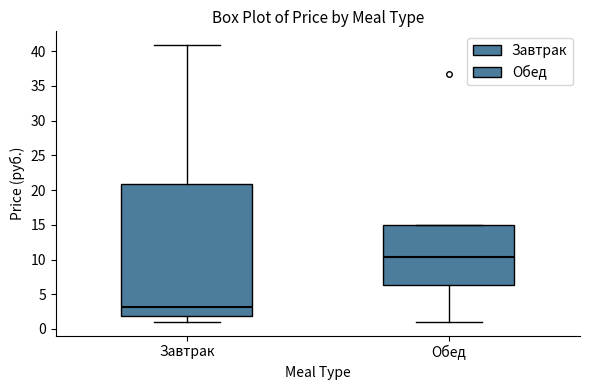

Where does the median line of the box for Обед sit on the y-axis? The values are not printed on the chart, so give them approximately, as read against the axis.

10.5